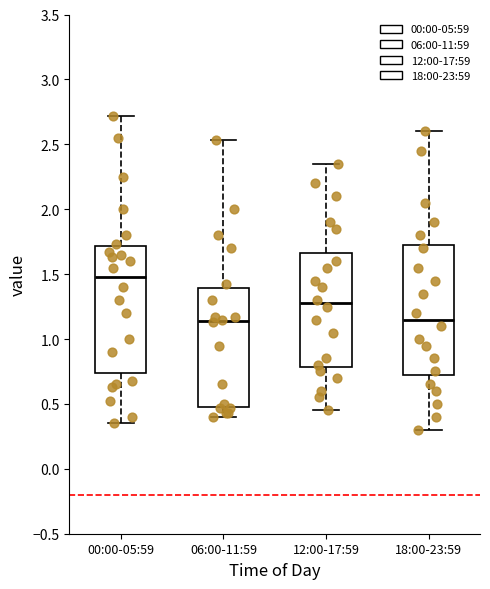

Where is the upper edge of the box for 18:00-23:59 on the y-axis? The values are not printed on the chart, so give them approximately, as read against the axis.

1.75